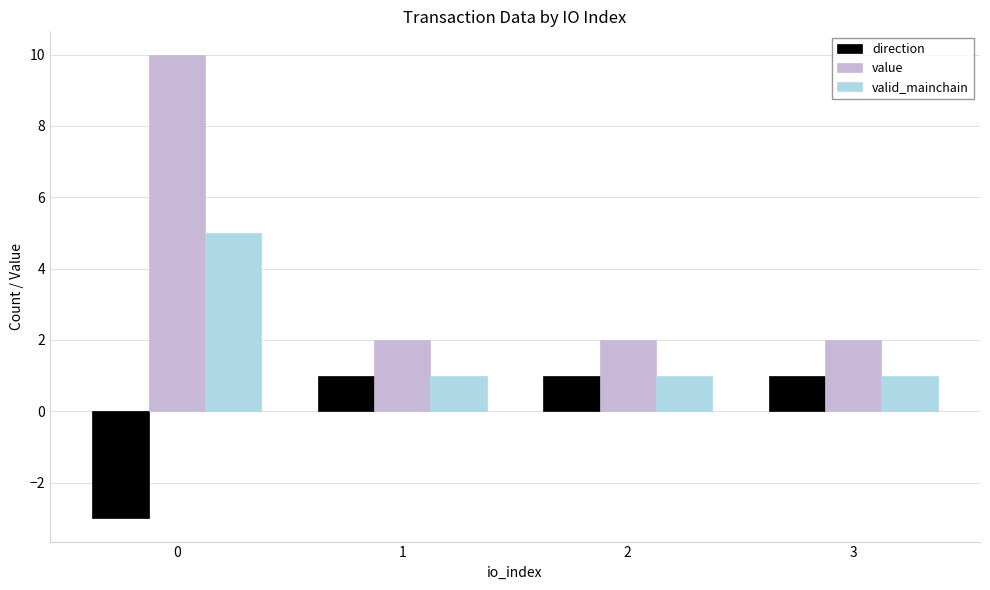

Reading left to right, what are all the values shown in this chart?

direction: 0=-3.0	1=1.0	2=1.0	3=1.0
value: 0=10.0	1=2.0	2=2.0	3=2.0
valid_mainchain: 0=5.0	1=1.0	2=1.0	3=1.0